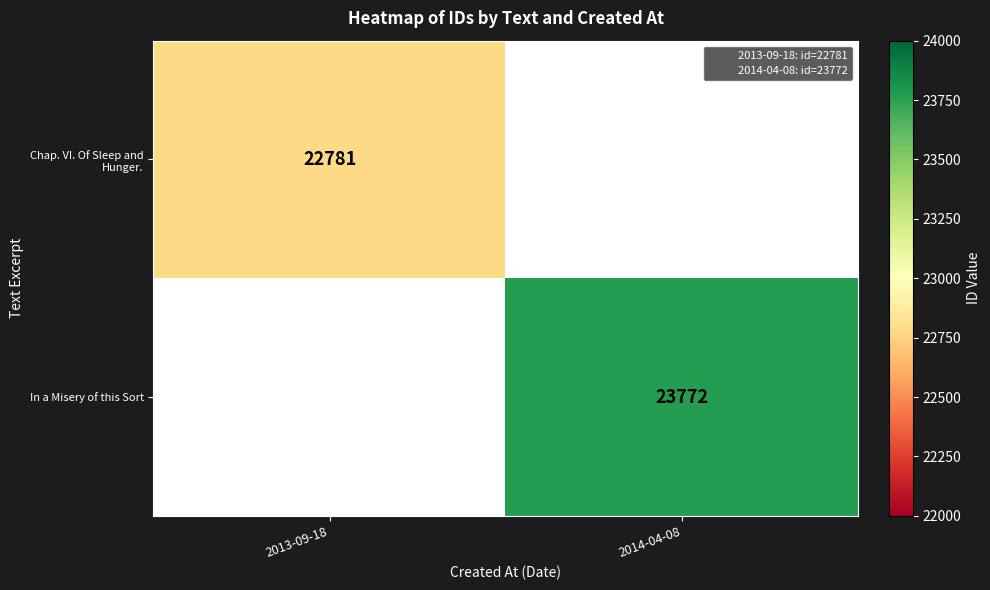

What is the sum of the Chap. VI. Of Sleep and Hunger. values at 2014-04-08 and 2013-09-18?

22781